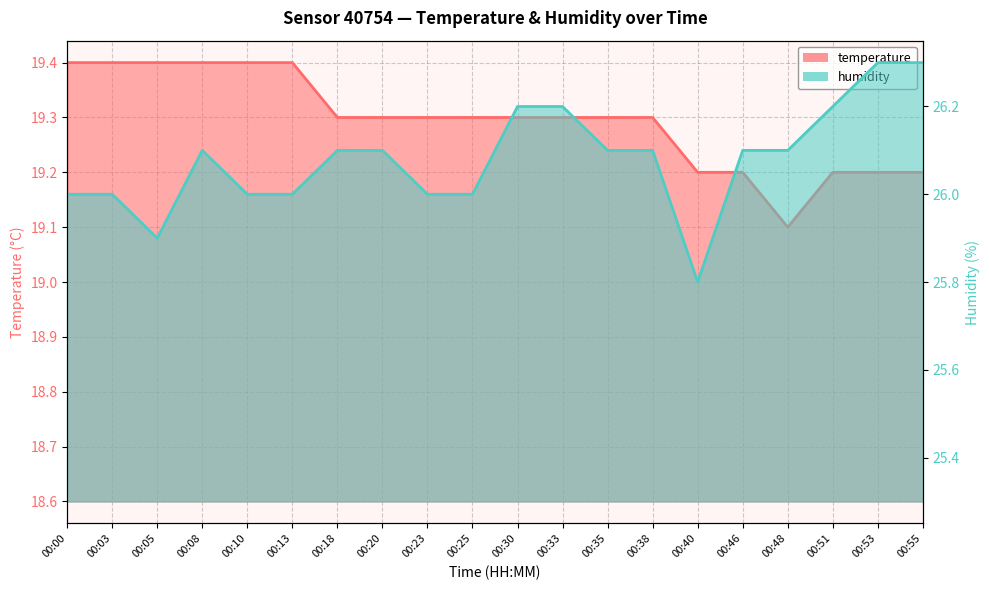

Between 00:20 and 00:38, which series saw the biggest shift?

temperature